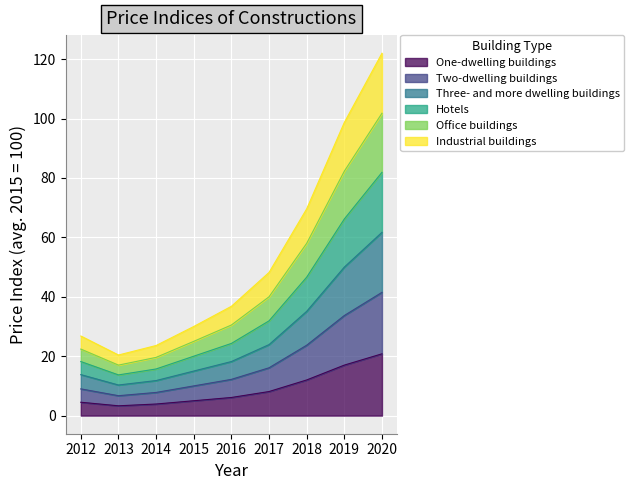

At which category is the sum across all series the highest?

2020